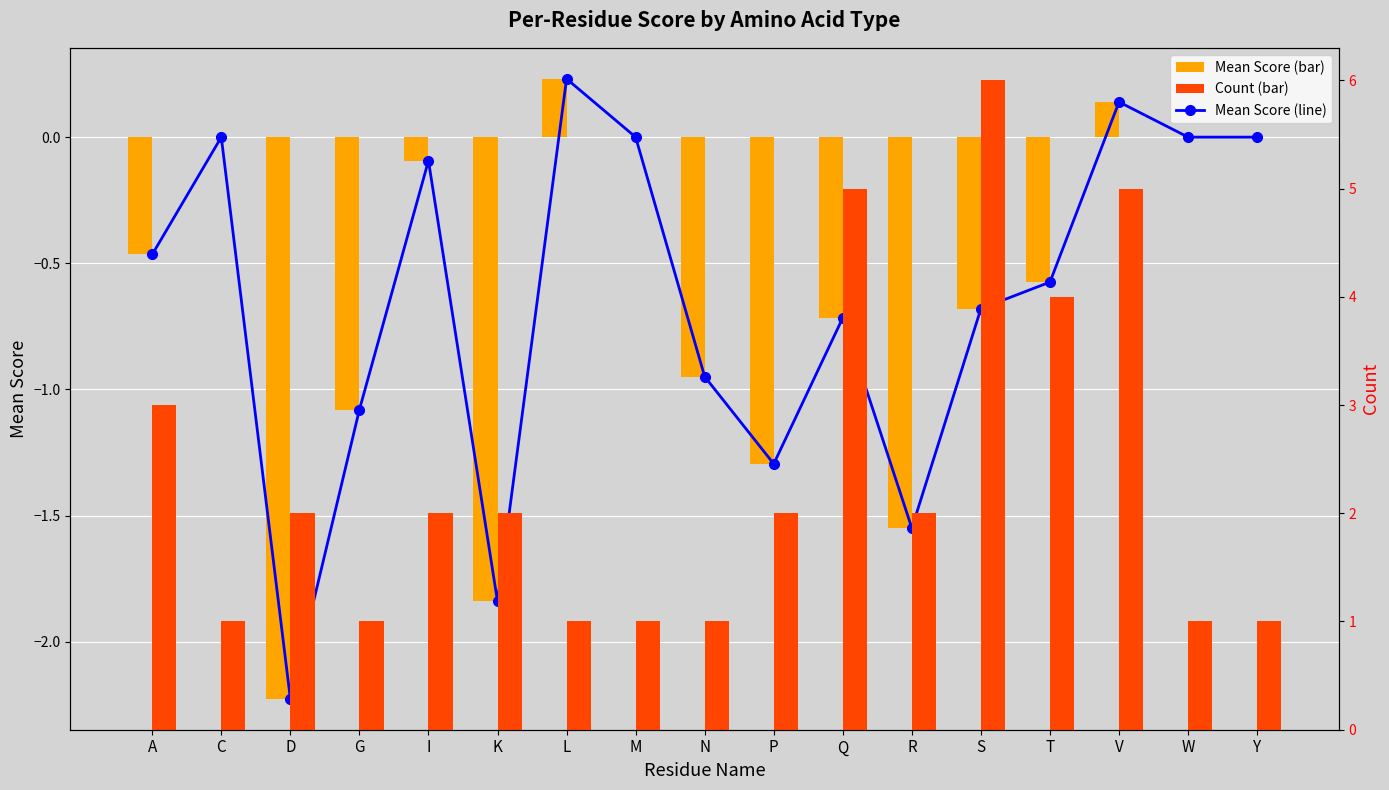

True or false: Count has a value of 3.1 at P.

False